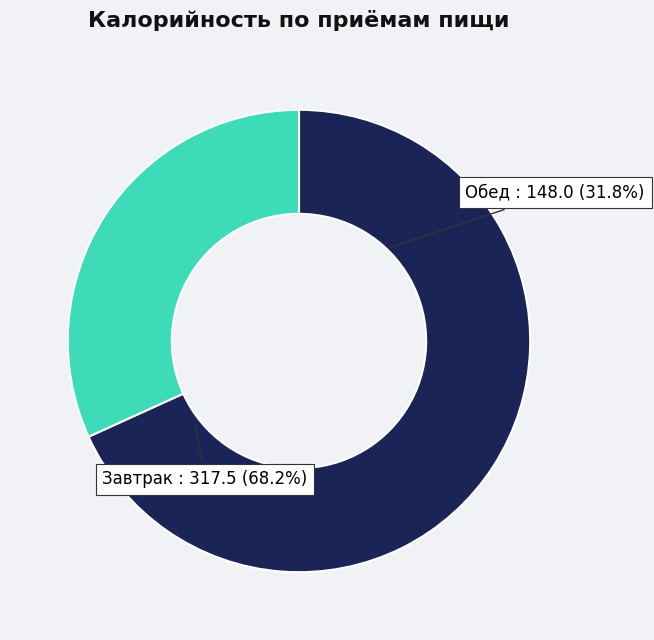

Rank the categories by value from highest to lowest.

Завтрак, Обед